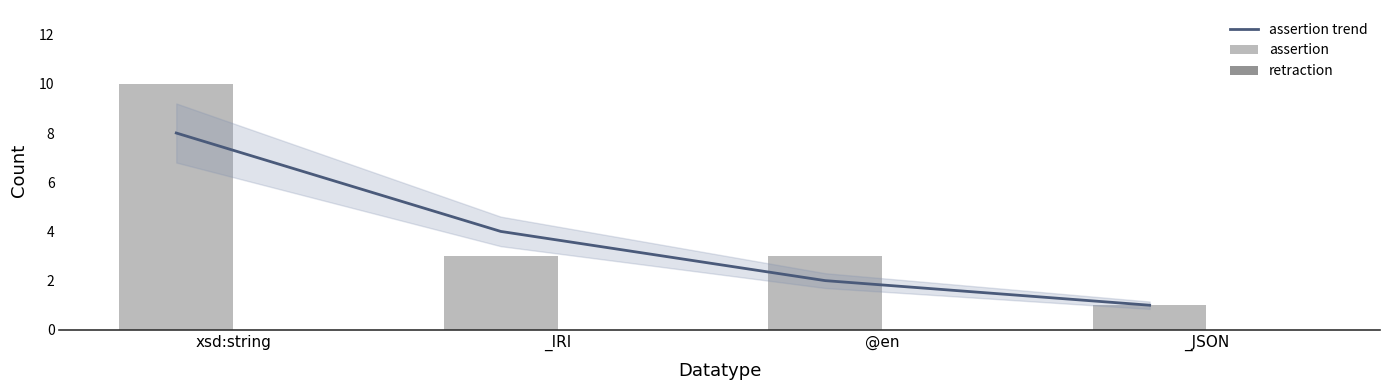

True or false: retraction has a value of 0 at _JSON.

True